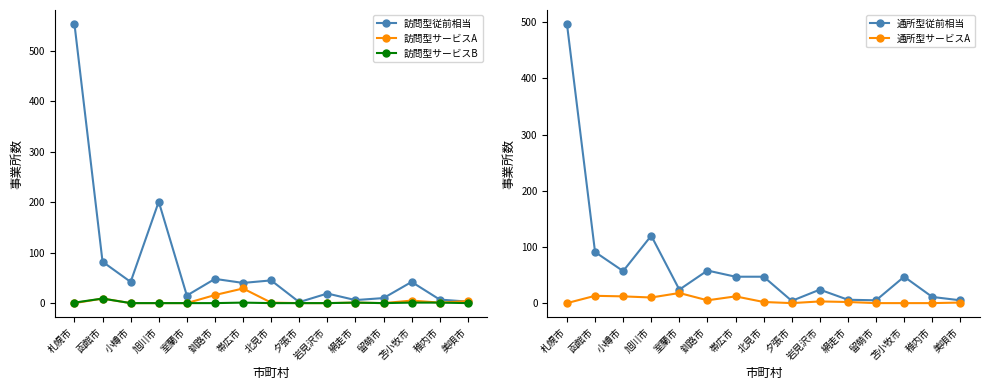

True or false: 通所型従前相当 and 訪問型従前相当 intersect in this chart.

True